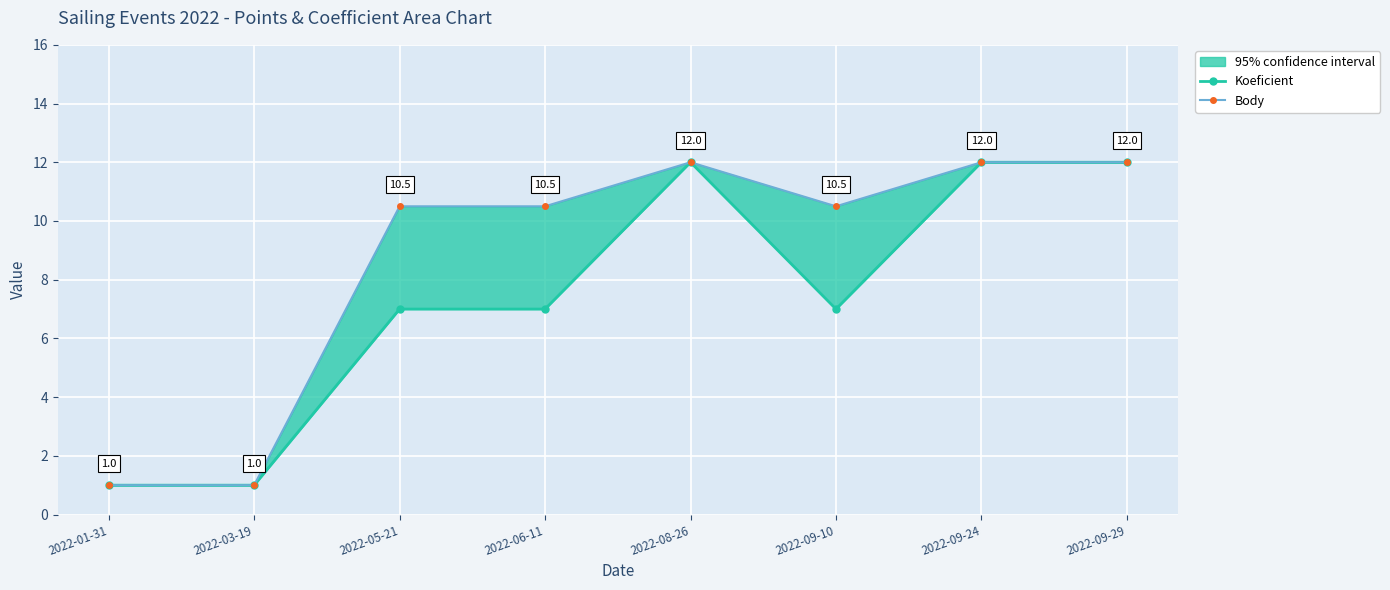

Reading left to right, what are all the values shown in this chart?

Koeficient: 2022-01-31=1.0	2022-03-19=1.0	2022-05-21=7.0	2022-06-11=7.0	2022-08-26=12.0	2022-09-10=7.0	2022-09-24=12.0	2022-09-29=12.0
Body: 2022-01-31=1.0	2022-03-19=1.0	2022-05-21=10.5	2022-06-11=10.5	2022-08-26=12.0	2022-09-10=10.5	2022-09-24=12.0	2022-09-29=12.0